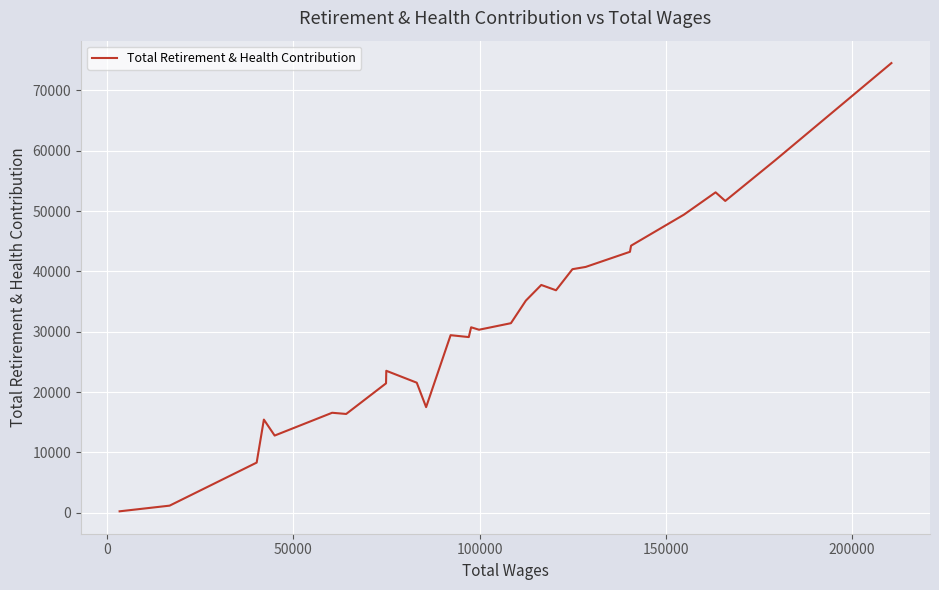

What is the difference between the maximum and minimum values?

74284